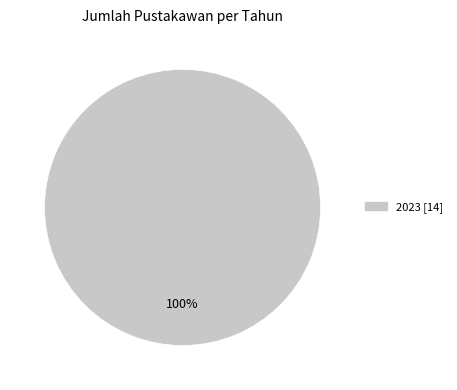

Does any single category account for the majority?

Yes